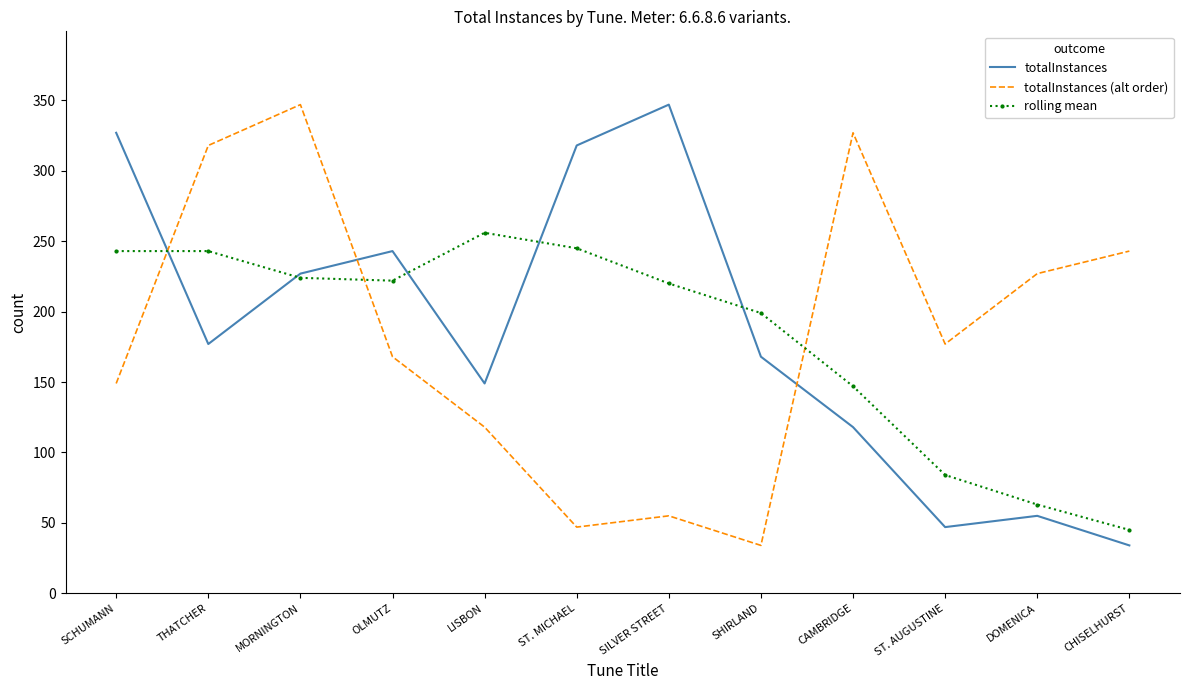

In totalInstances (alt order), how many points are lower than both neighbors (excluding endpoints)?

3